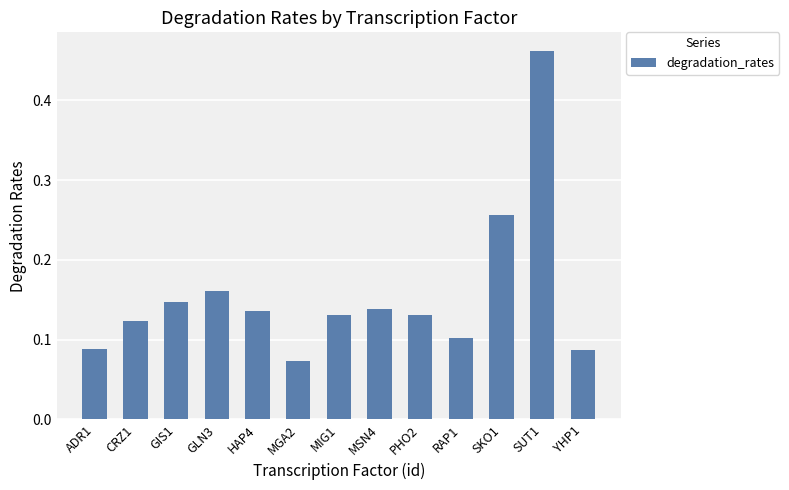

Between GLN3 and SKO1, which is larger?

SKO1